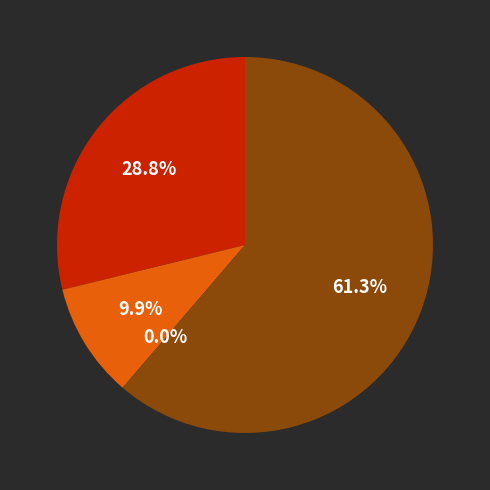

Does any single category account for the majority?

Yes